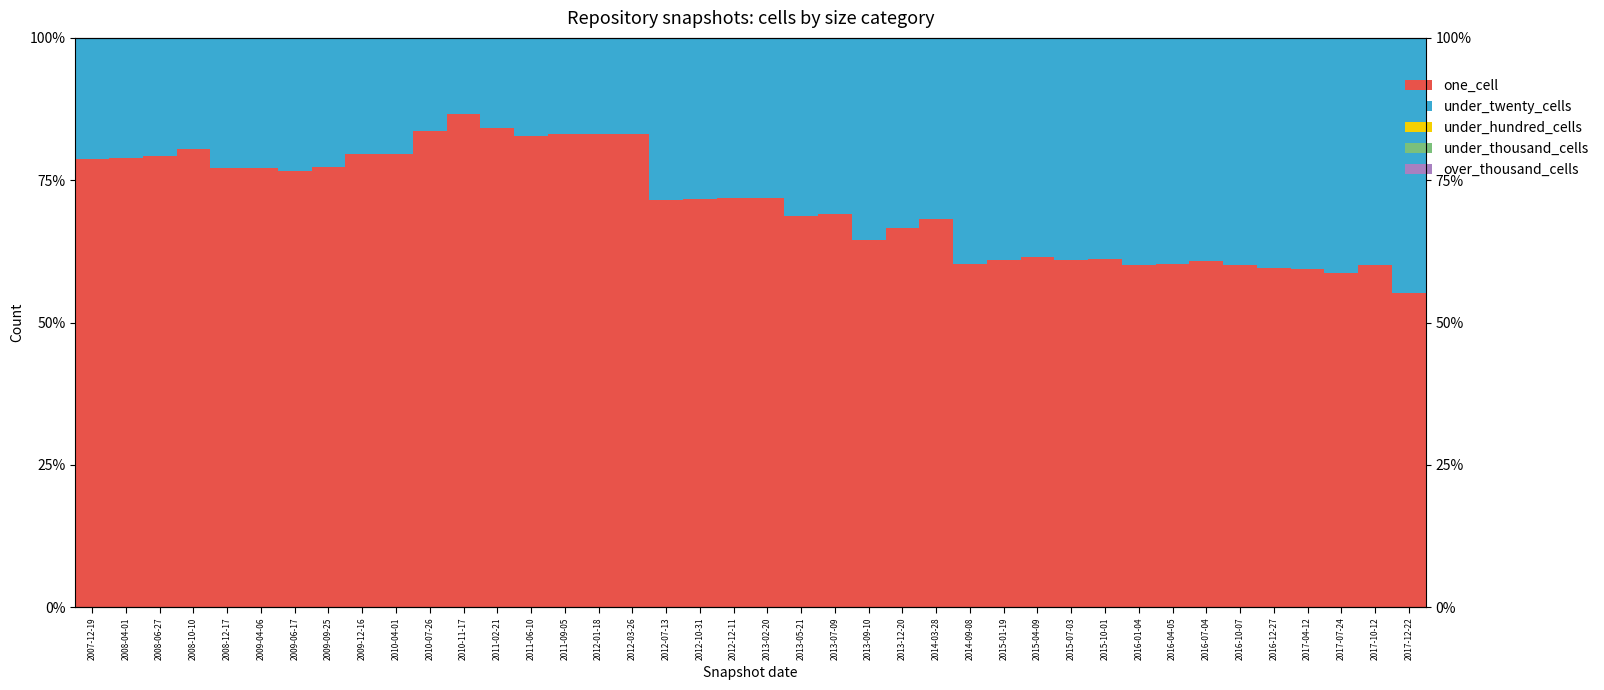

Reading right to left, extract all data points from this chart.

one_cell: 55.2	60.1	58.6	59.4	59.6	60.2	60.9	60.3	60.2	61.2	61.0	61.5	60.9	60.3	68.1	66.6	64.5	69.0	68.8	71.9	71.9	71.7	71.6	83.1	83.2	83.1	82.7	84.2	86.6	83.6	79.6	79.5	77.4	76.6	77.2	77.2	80.5	79.3	78.9	78.8
under_twenty_cells: 44.8	39.9	41.4	40.6	40.4	39.8	39.1	39.7	39.8	38.8	39.0	38.5	39.1	39.7	31.9	33.4	35.5	31.0	31.2	28.1	28.1	28.3	28.4	16.9	16.8	16.9	17.3	15.8	13.4	16.4	20.4	20.5	22.6	23.4	22.8	22.8	19.5	20.7	21.1	21.2
under_hundred_cells: 0.0	0.0	0.0	0.0	0.0	0.0	0.0	0.0	0.0	0.0	0.0	0.0	0.0	0.0	0.0	0.0	0.0	0.0	0.0	0.0	0.0	0.0	0.0	0.0	0.0	0.0	0.0	0.0	0.0	0.0	0.0	0.0	0.0	0.0	0.0	0.0	0.0	0.0	0.0	0.0
under_thousand_cells: 0.0	0.0	0.0	0.0	0.0	0.0	0.0	0.0	0.0	0.0	0.0	0.0	0.0	0.0	0.0	0.0	0.0	0.0	0.0	0.0	0.0	0.0	0.0	0.0	0.0	0.0	0.0	0.0	0.0	0.0	0.0	0.0	0.0	0.0	0.0	0.0	0.0	0.0	0.0	0.0
over_thousand_cells: 0.0	0.0	0.0	0.0	0.0	0.0	0.0	0.0	0.0	0.0	0.0	0.0	0.0	0.0	0.0	0.0	0.0	0.0	0.0	0.0	0.0	0.0	0.0	0.0	0.0	0.0	0.0	0.0	0.0	0.0	0.0	0.0	0.0	0.0	0.0	0.0	0.0	0.0	0.0	0.0